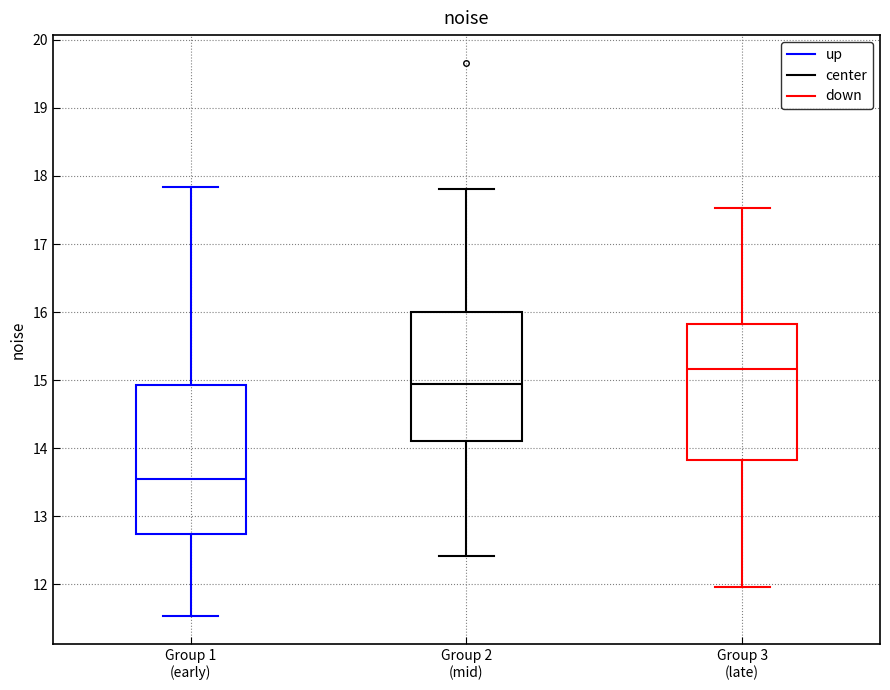

Where is the upper edge of the box for Group 1 (early) on the y-axis? The values are not printed on the chart, so give them approximately, as read against the axis.

14.9